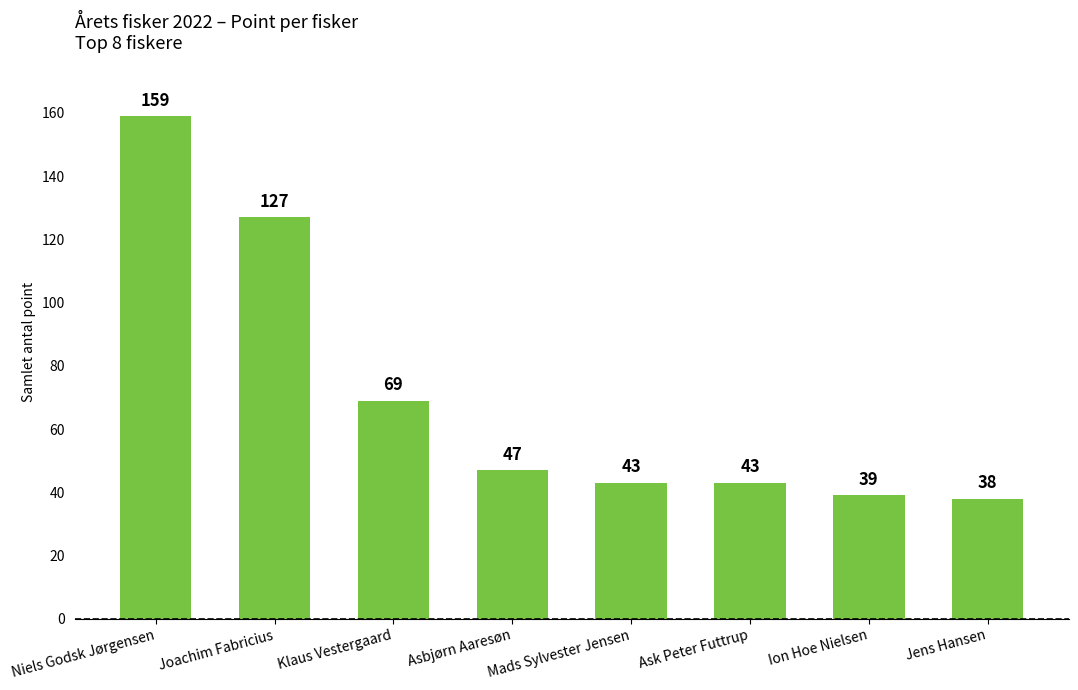

How many bars are there in total?

8